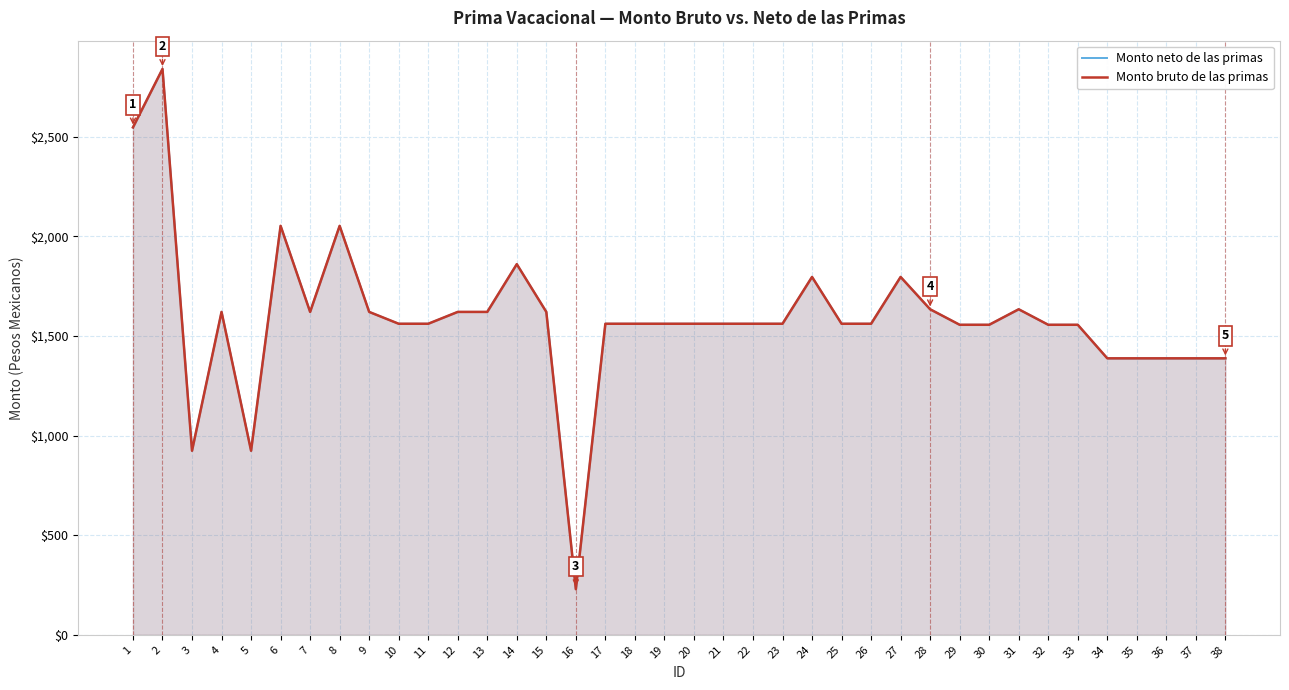

The Monto neto de las primas series shows 1561.8 at 20. True or false?

True